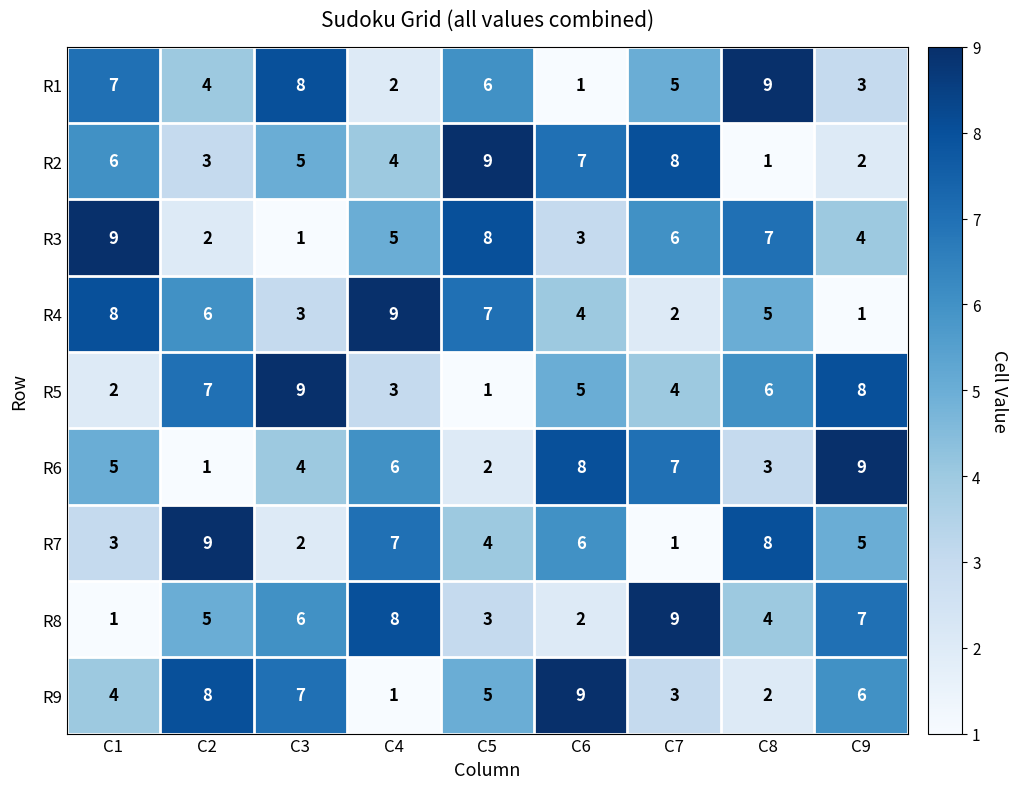

What is the difference between the highest and lowest values at C3?

8